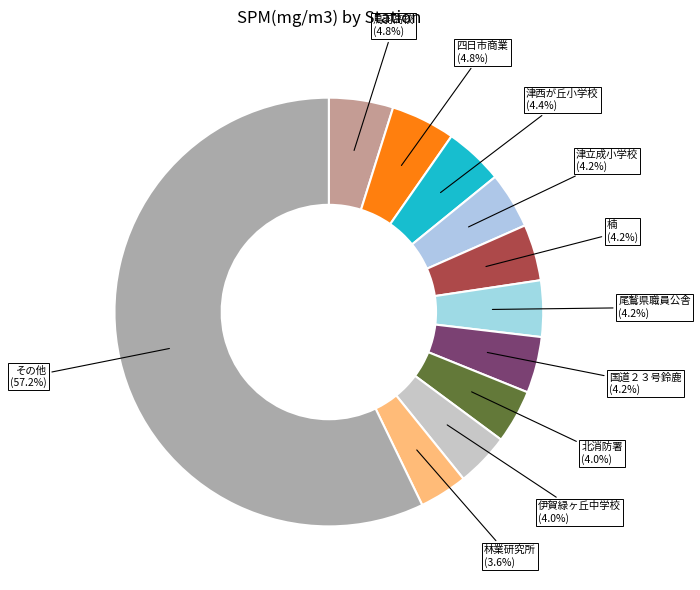

What is the largest slice in the pie chart?

その他 (57.2%)